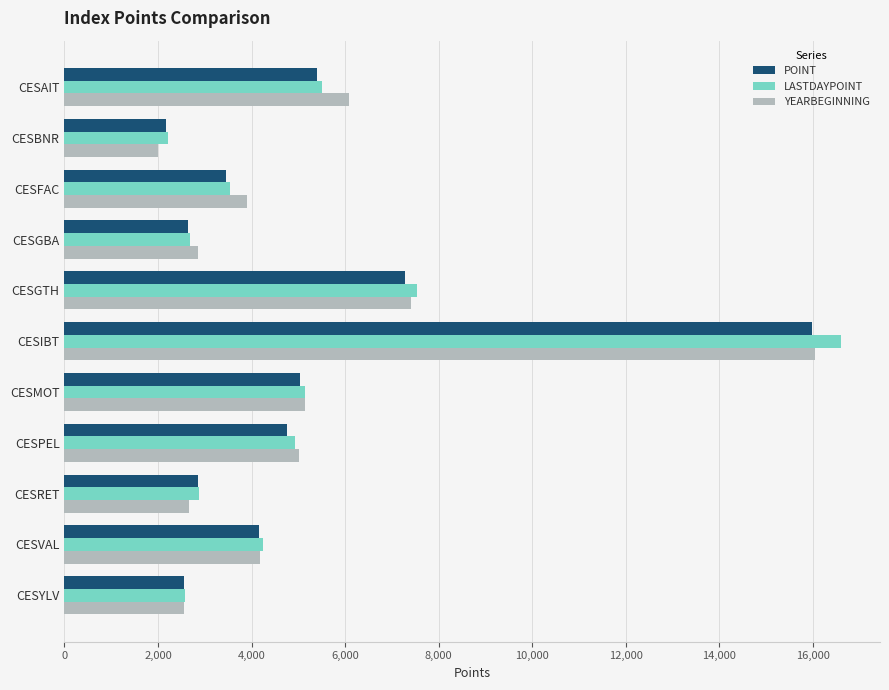

What is the sum of the YEARBEGINNING values at CESFAC and CESPEL?

8917.3